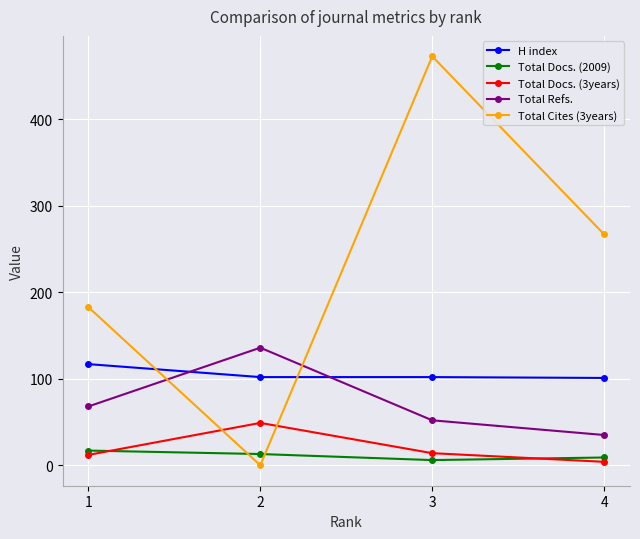

What is the difference between the maximum and minimum values in the Total Refs. series?

101